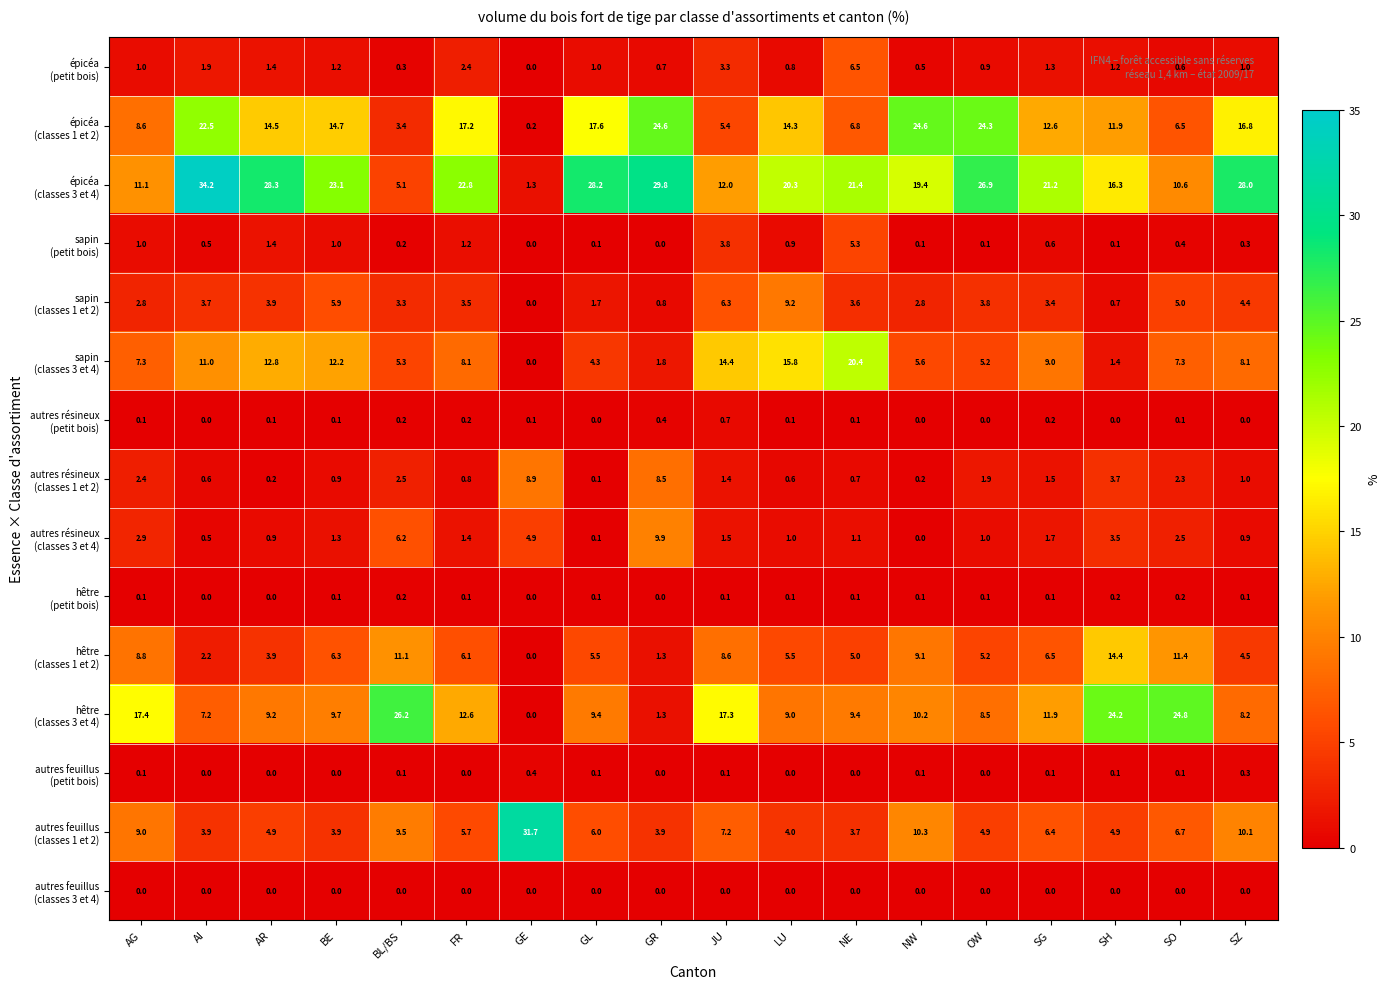

What is the spread (max minus min) of values at AG?

17.4